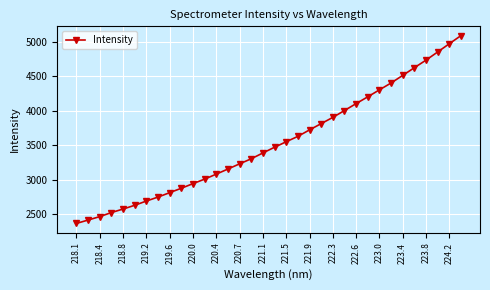

What is the value of the 2nd point from the left?

2417.1